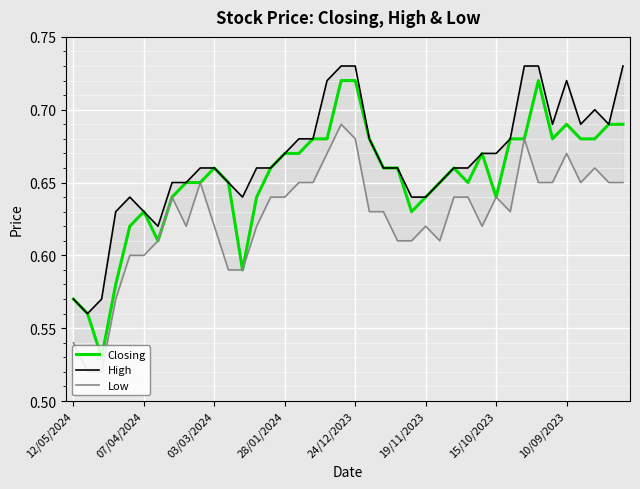

How many lines are shown in the chart?

3